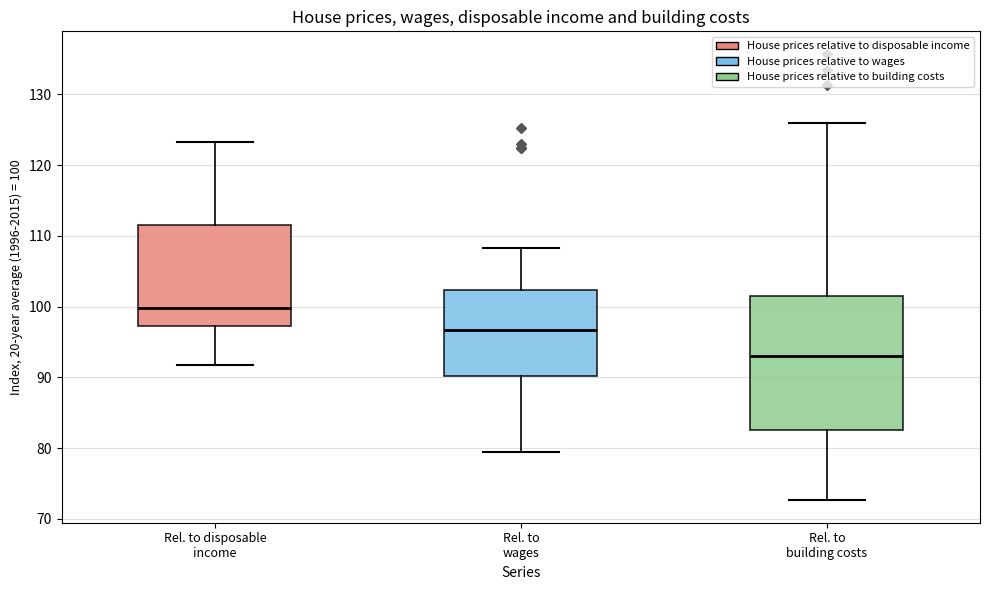

Reading left to right, transcribe this box plot: for each box, give where its median line is, the range the box spans, and where its two whiskers end, as read against the y-axis. The values are not printed on the chart, so give them approximately, as read against the axis.

Rel. to disposable income: median 100, box 97 to 112, whiskers 92 to 123
Rel. to wages: median 97, box 90 to 102, whiskers 80 to 108
Rel. to building costs: median 93, box 82 to 101, whiskers 73 to 126